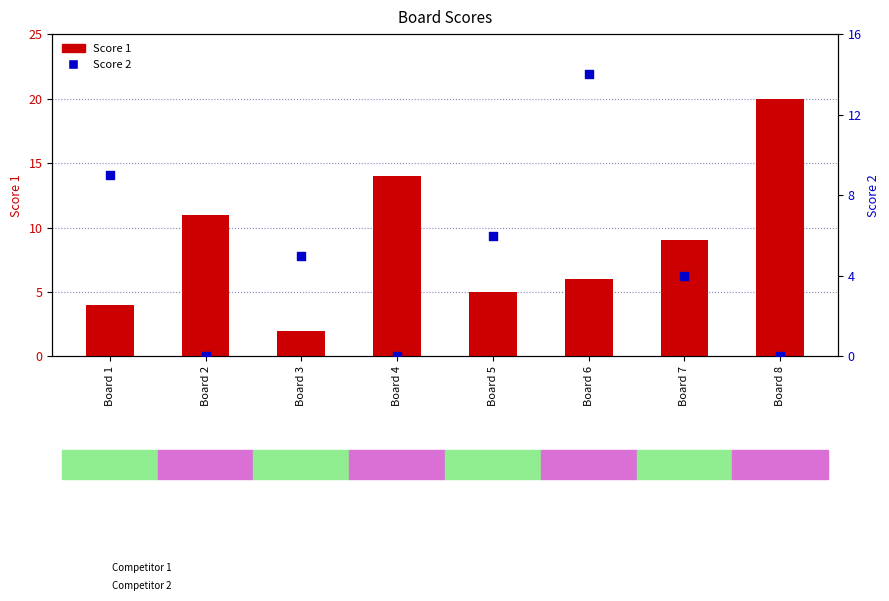

Which series contains the lowest Y value?

Score 2